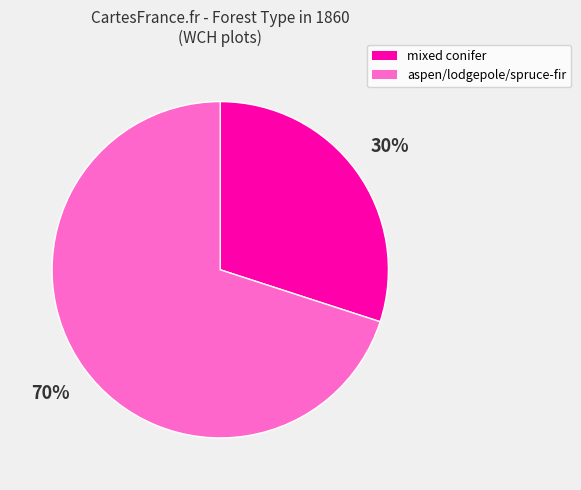

Is there a majority slice in this chart?

Yes